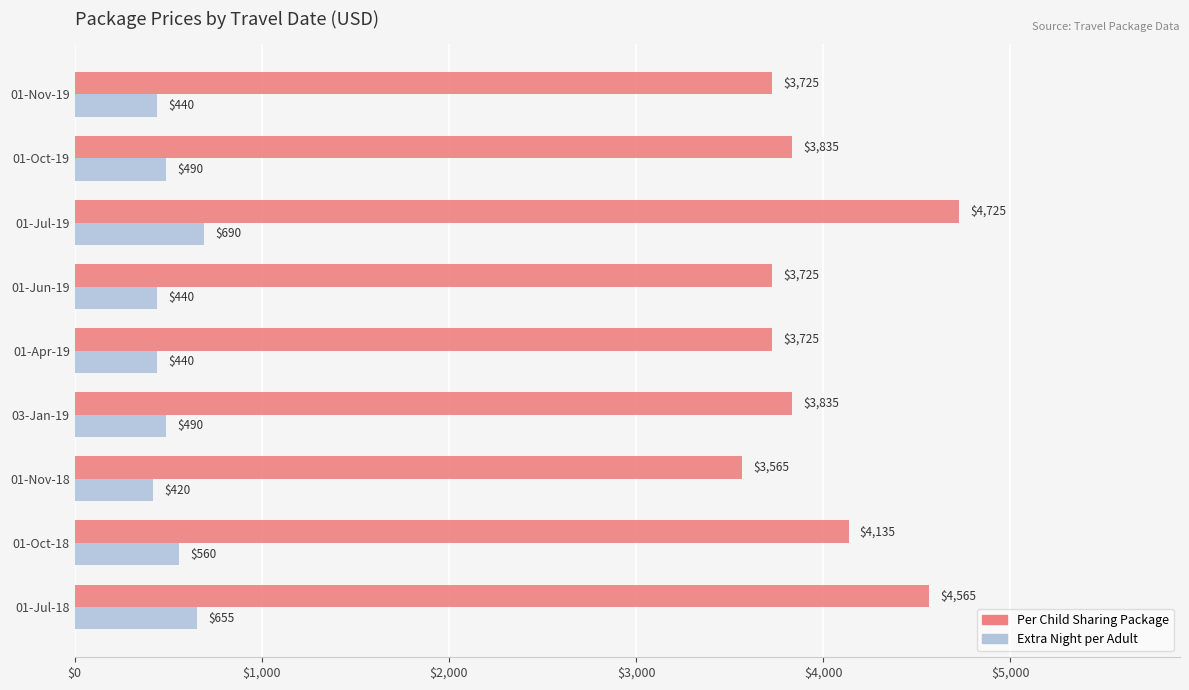

How many categories are shown in the chart?

9